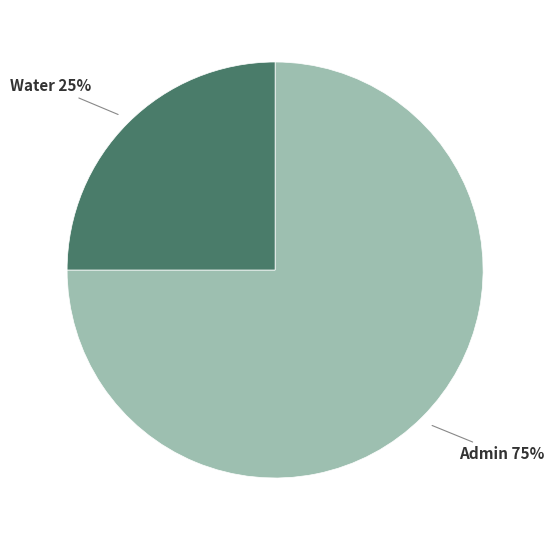

Combined, do Water and Admin account for over 50%?

Yes